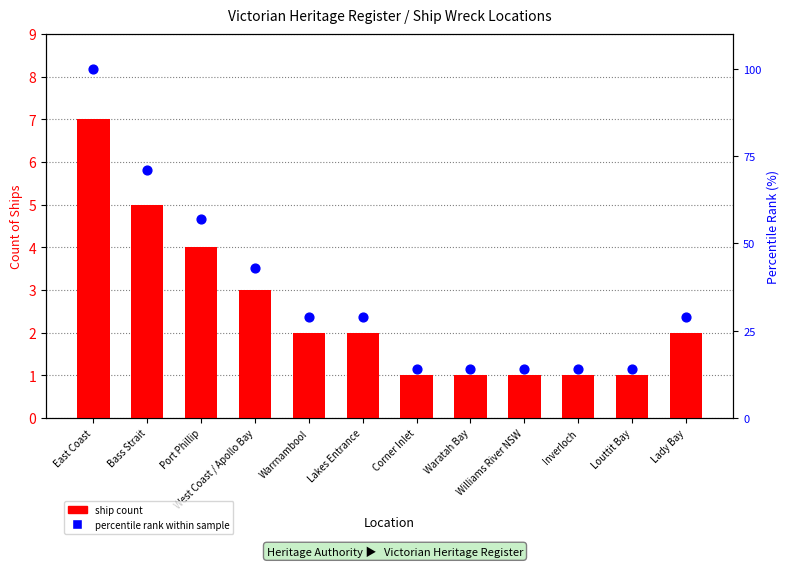

At how many categories does at least one series exceed 97?

1